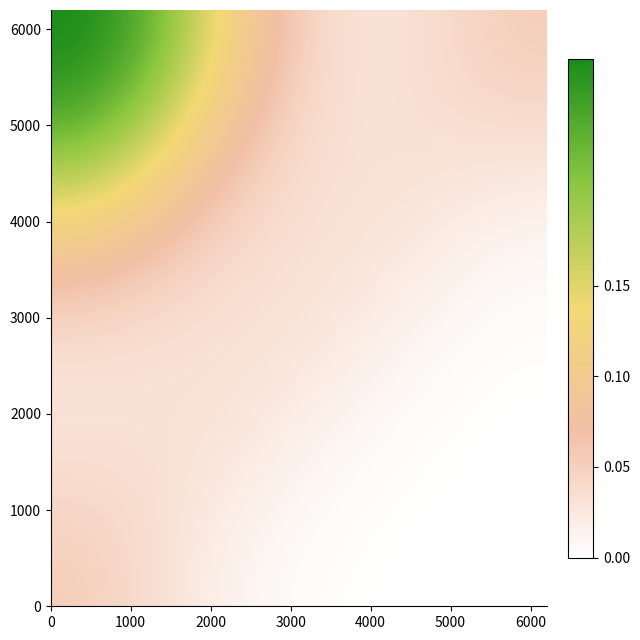

How many series are shown in this chart?

8